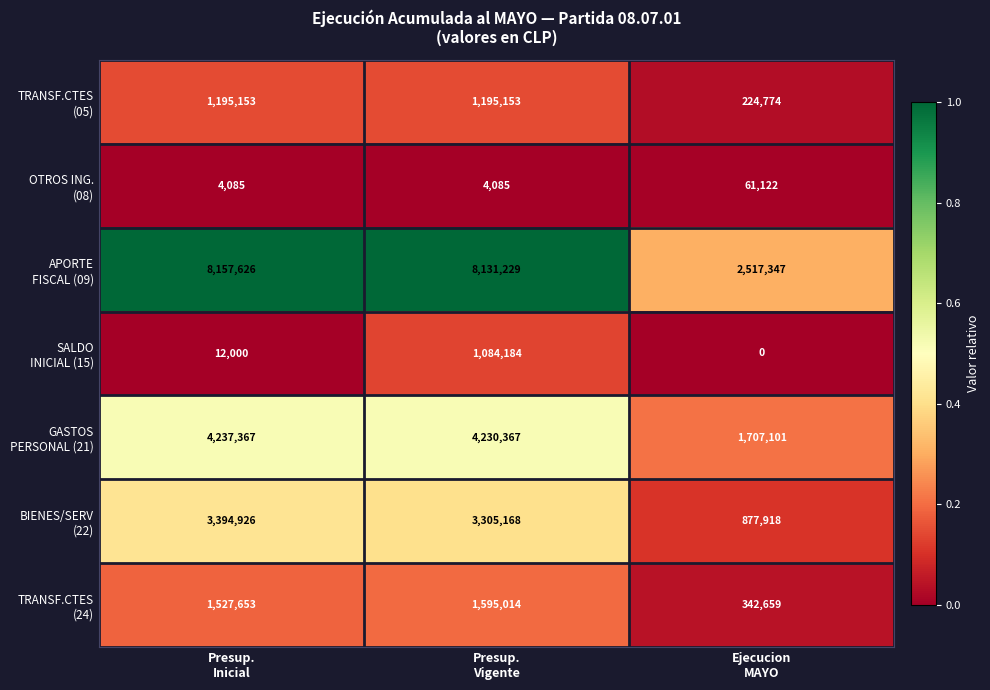

At which category does the chart reach its minimum across all series?

Ejecucion
MAYO